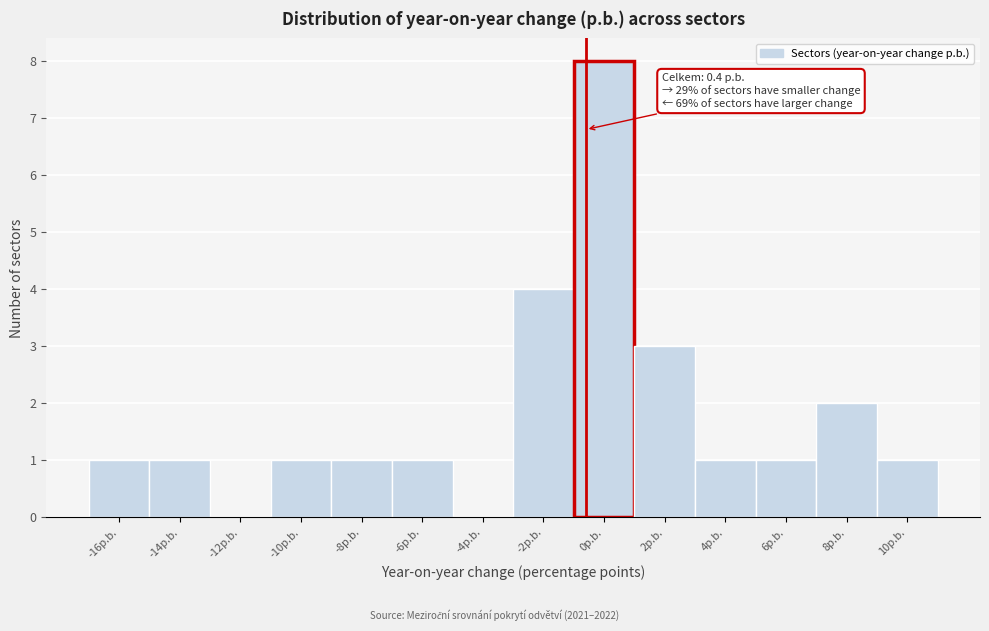

Reading right to left, what are all the values shown in this chart?

10p.b.=1	8p.b.=2	6p.b.=1	4p.b.=1	2p.b.=3	0p.b.=8	-2p.b.=4	-4p.b.=0	-6p.b.=1	-8p.b.=1	-10p.b.=1	-12p.b.=0	-14p.b.=1	-16p.b.=1